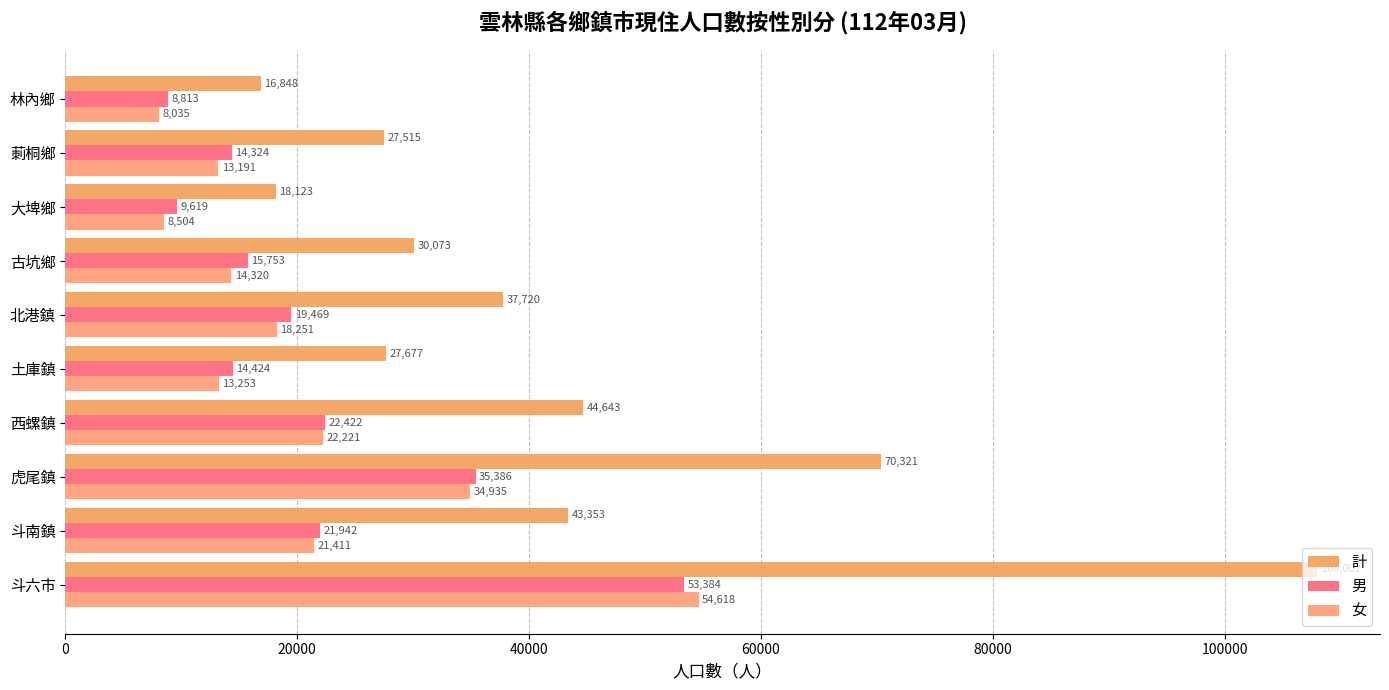

Count the number of data series in this chart.

3